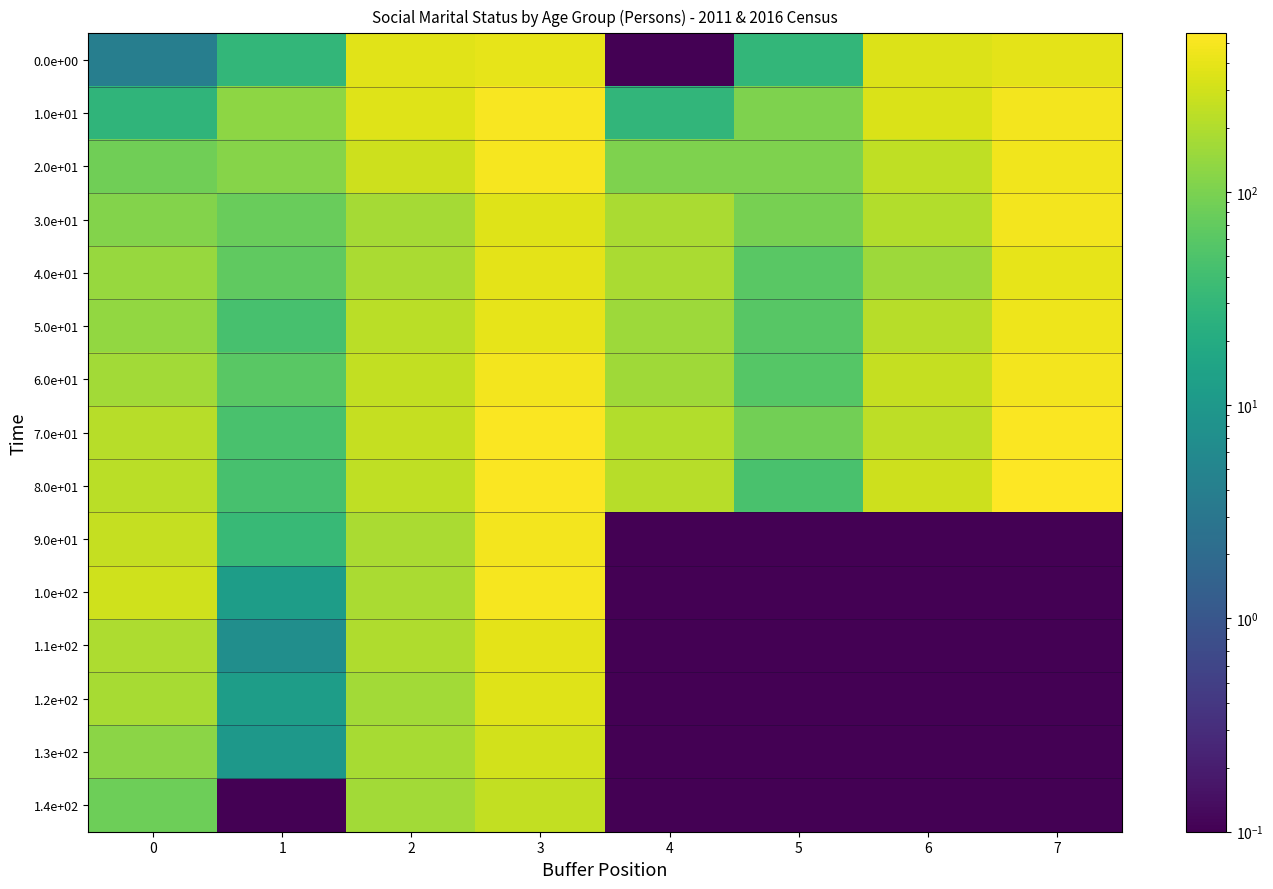

How many series are shown in this chart?

15